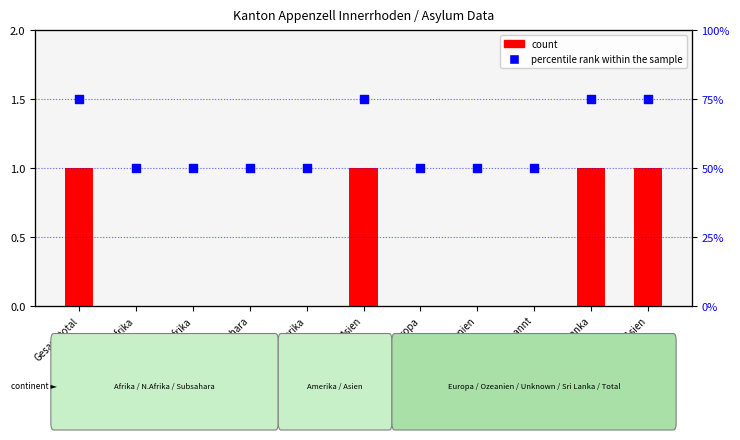

At how many categories does at least one series exceed 33?

11